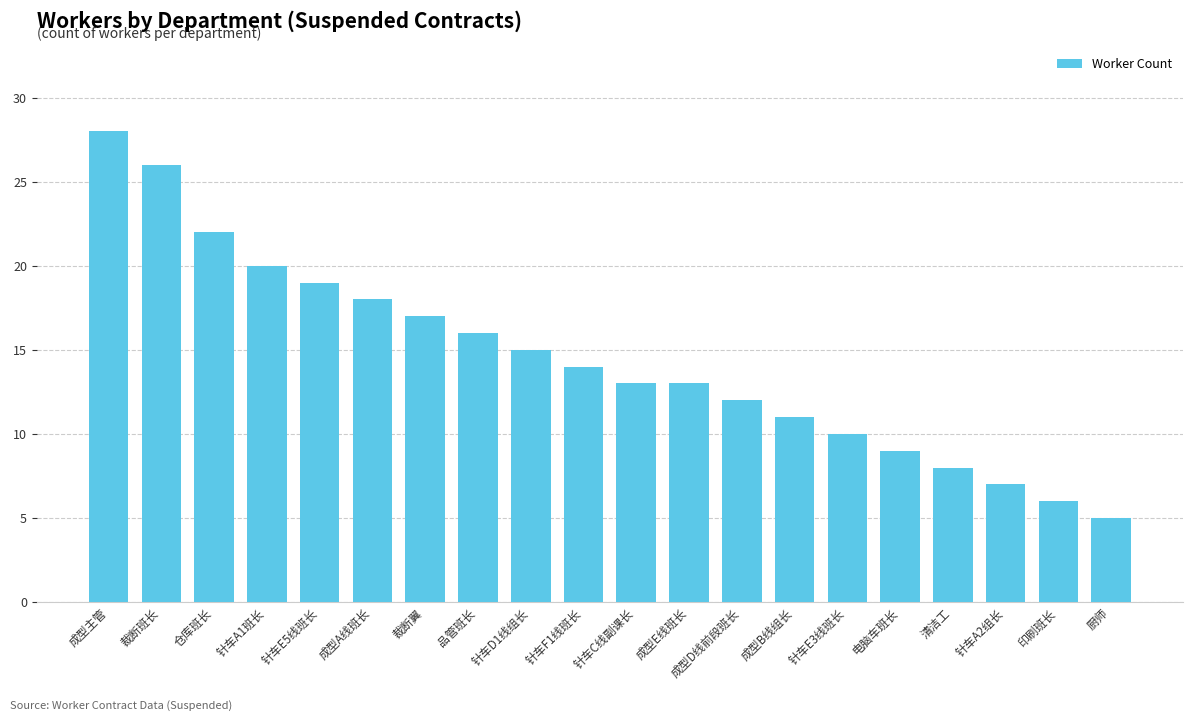

What is the maximum value shown in the chart?

28